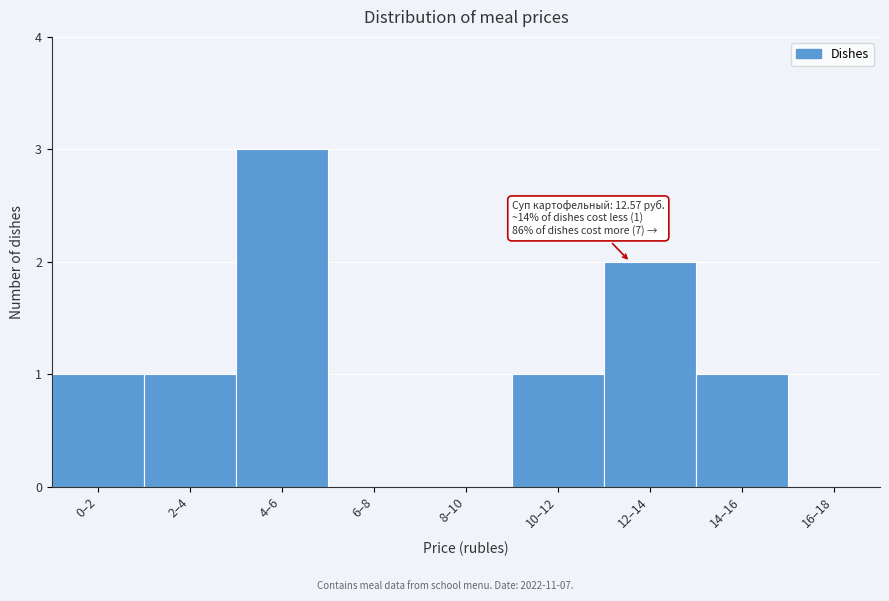

Reading left to right, extract all data points from this chart.

0–2=1	2–4=1	4–6=3	6–8=0	8–10=0	10–12=1	12–14=2	14–16=1	16–18=0